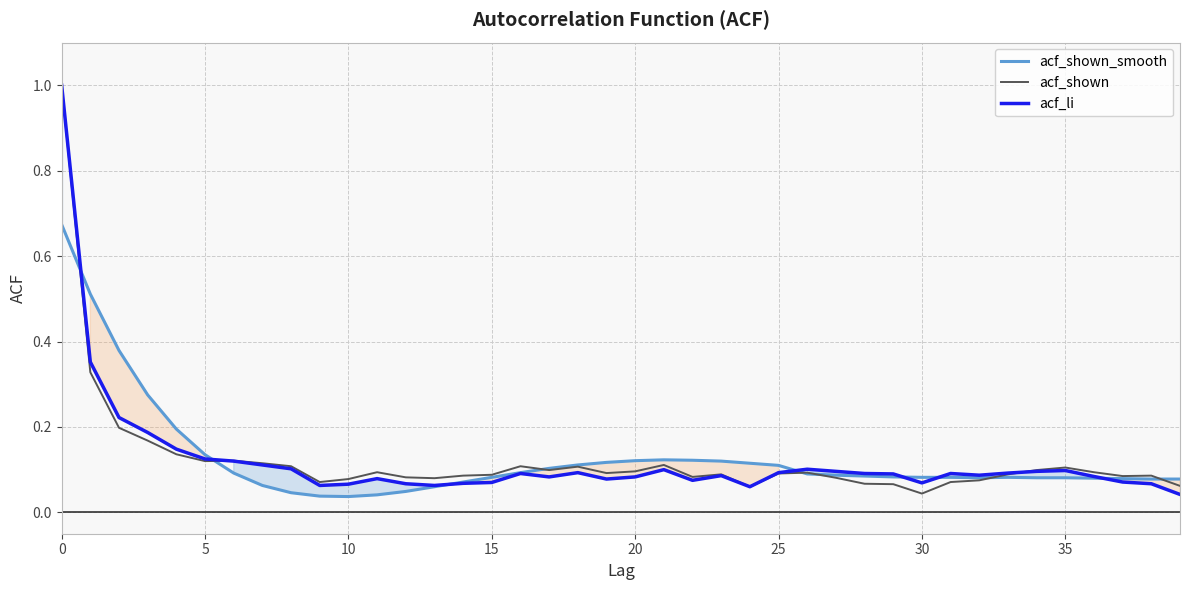

What is the label of the 36th point from the left?

35